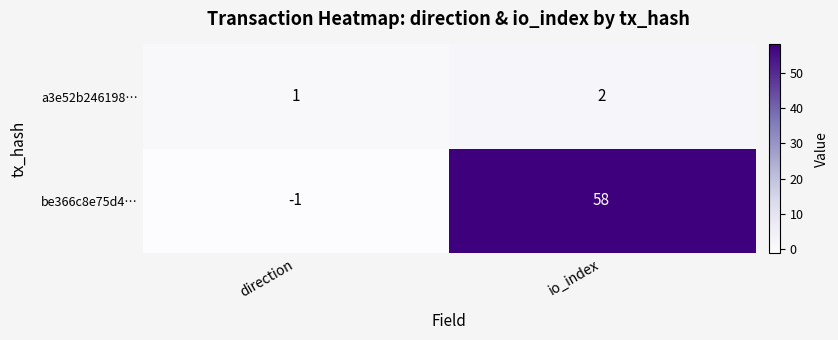

Reading right to left, list all the values displayed in this chart.

a3e52b246198…: 2	1
be366c8e75d4…: 58	-1